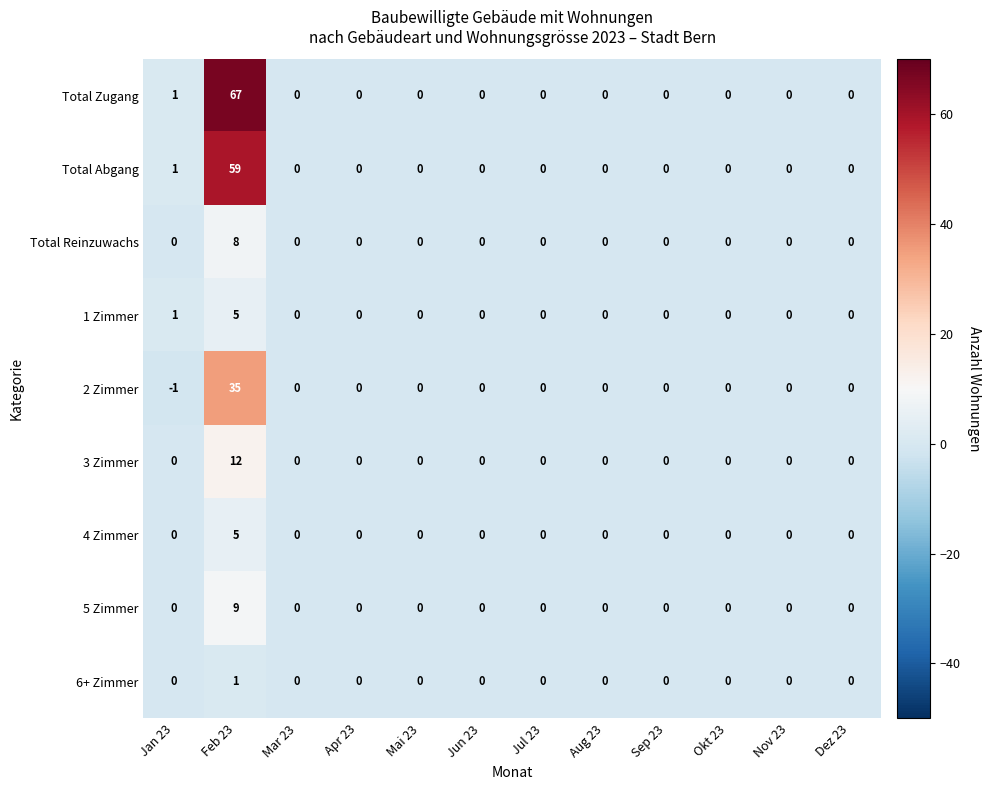

Which series has the largest range (max minus min)?

Total Zugang